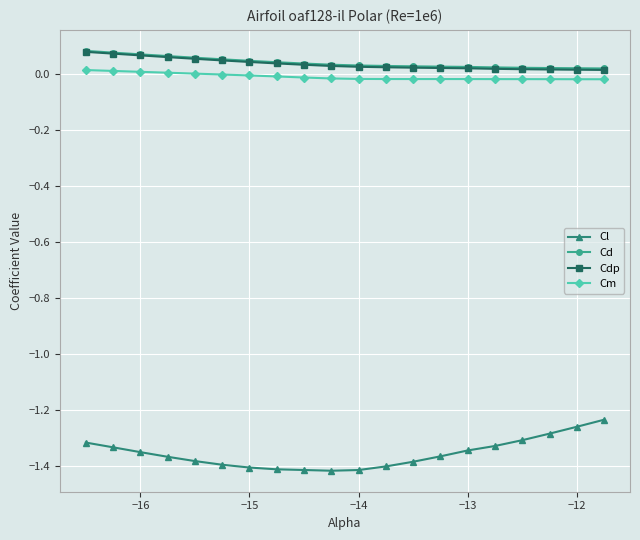

At how many categories does at least one series exceed -1?

20